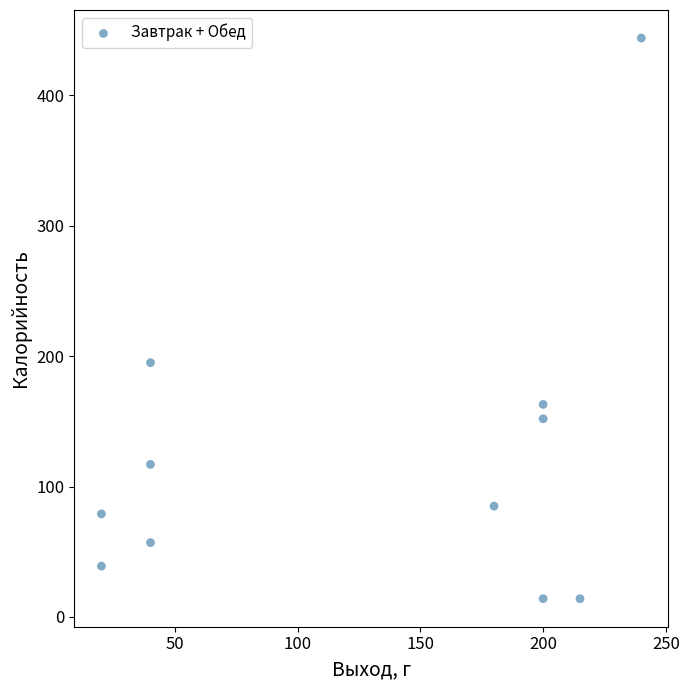

What Y value in the scatter plot is closest to 229?

195